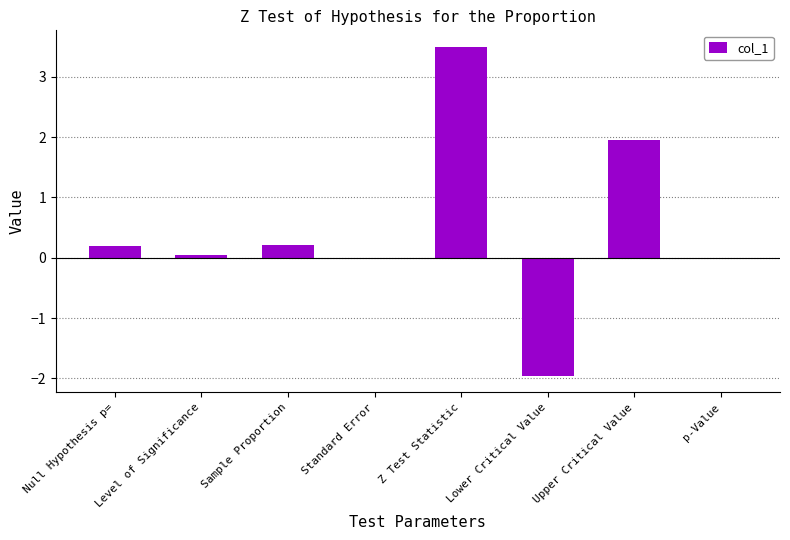

Is it true that the value at p-Value is 0.0?

True